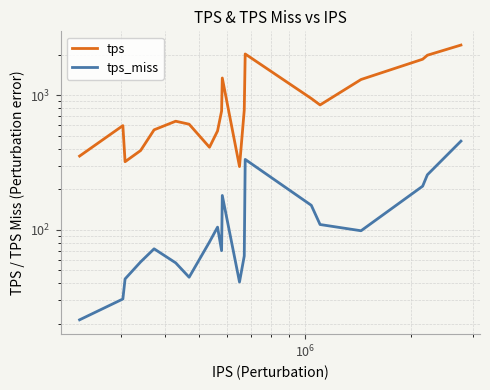

What is the value of the tps_miss point at the 20th from the left?

456.3